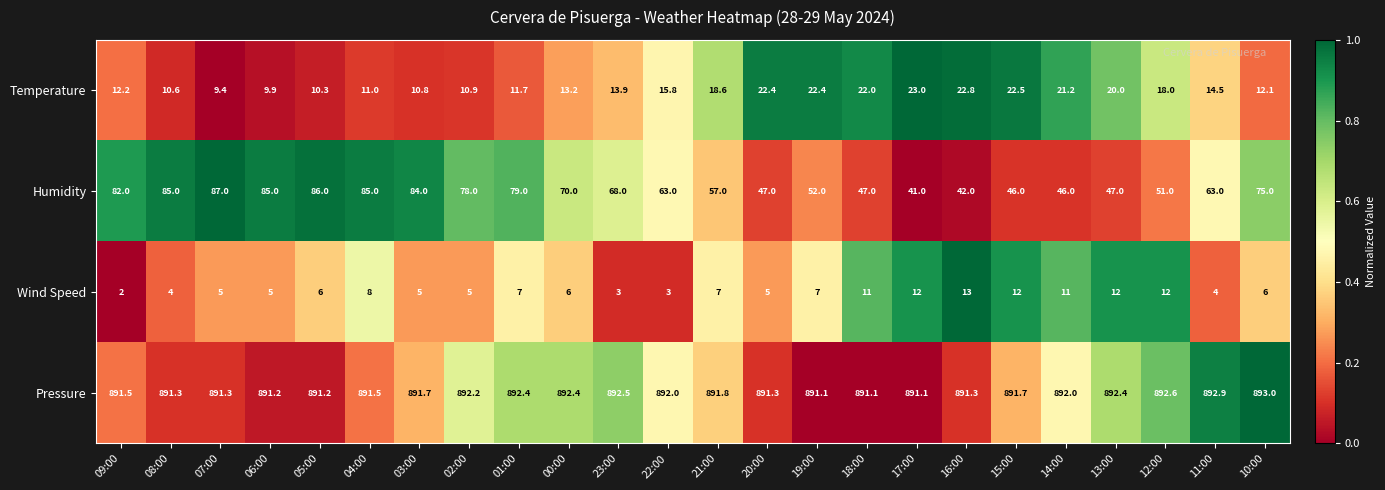

List the series in order of their peak value, highest first.

Pressure, Humidity, Temperature, Wind Speed